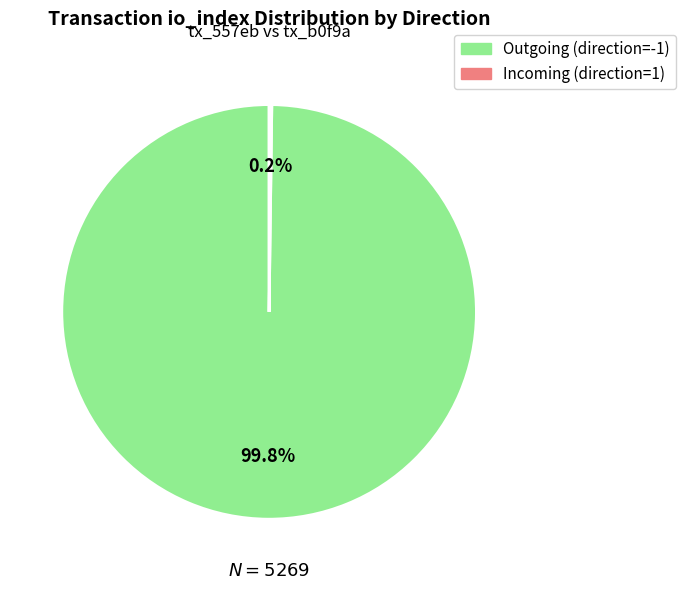

Does any single category account for the majority?

Yes